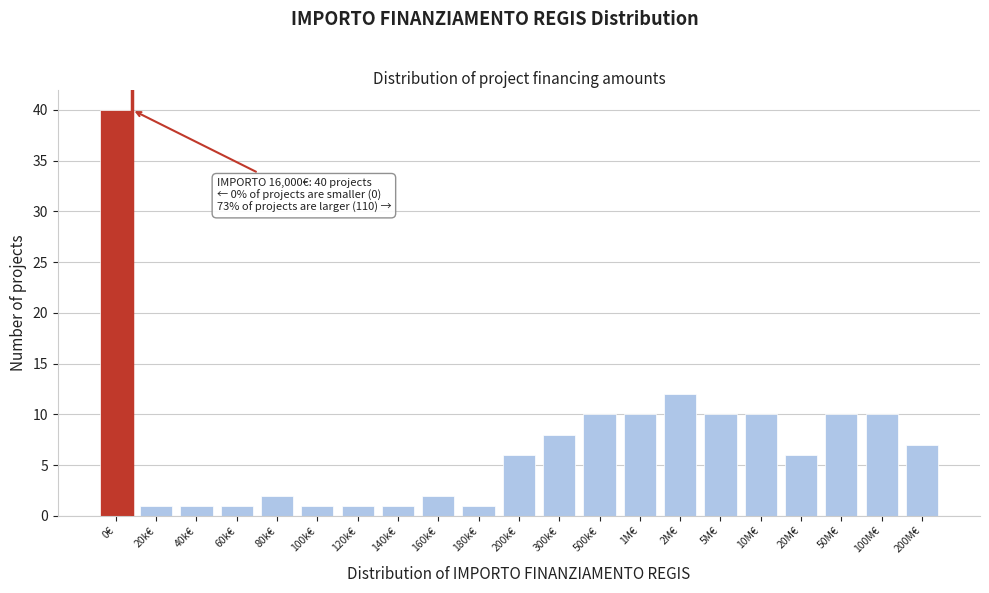

Reading left to right, what are all the values shown in this chart?

0€=40	20k€=1	40k€=1	60k€=1	80k€=2	100k€=1	120k€=1	140k€=1	160k€=2	180k€=1	200k€=6	300k€=8	500k€=10	1M€=10	2M€=12	5M€=10	10M€=10	20M€=6	50M€=10	100M€=10	200M€=7